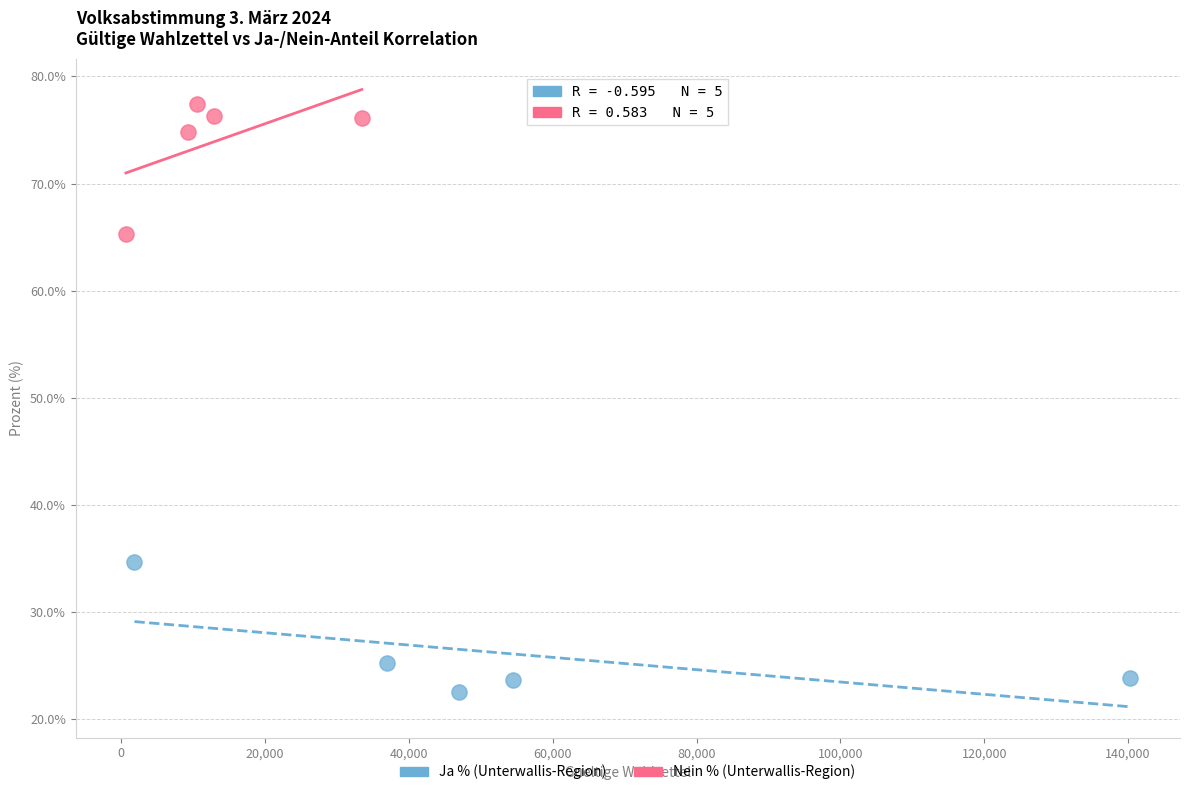

Which series contains the highest Y value?

Nein % (Unterwallis-Region)